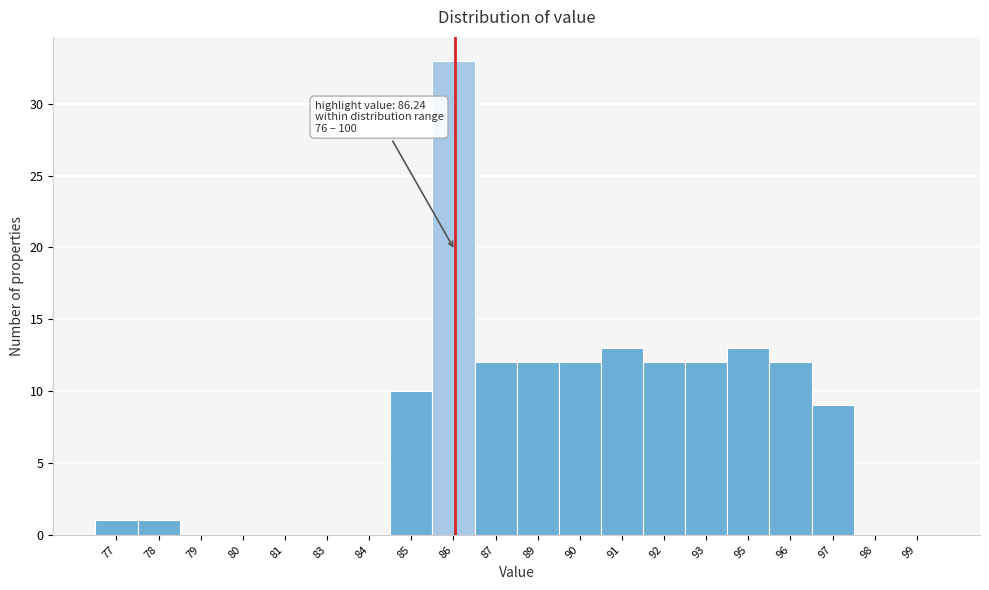

Reading left to right, transcribe all the data shown in this chart.

77=1	78=1	79=0	80=0	81=0	83=0	84=0	85=10	86=33	87=12	89=12	90=12	91=13	92=12	93=12	95=13	96=12	97=9	98=0	99=0